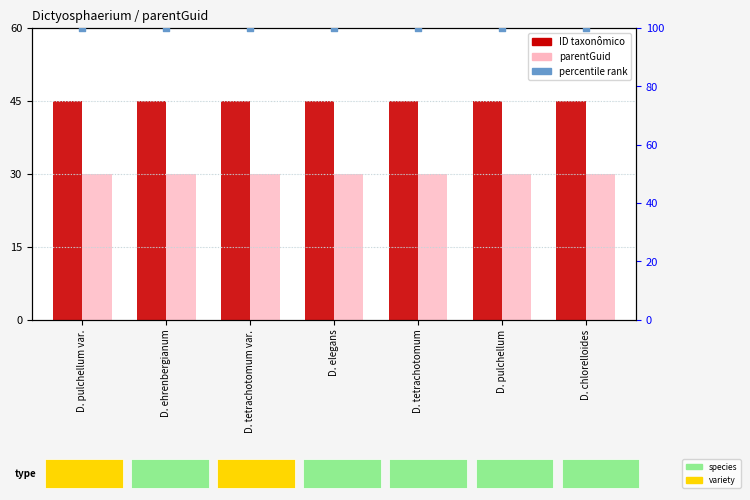

Which series reaches the minimum Y coordinate?

parentGuid